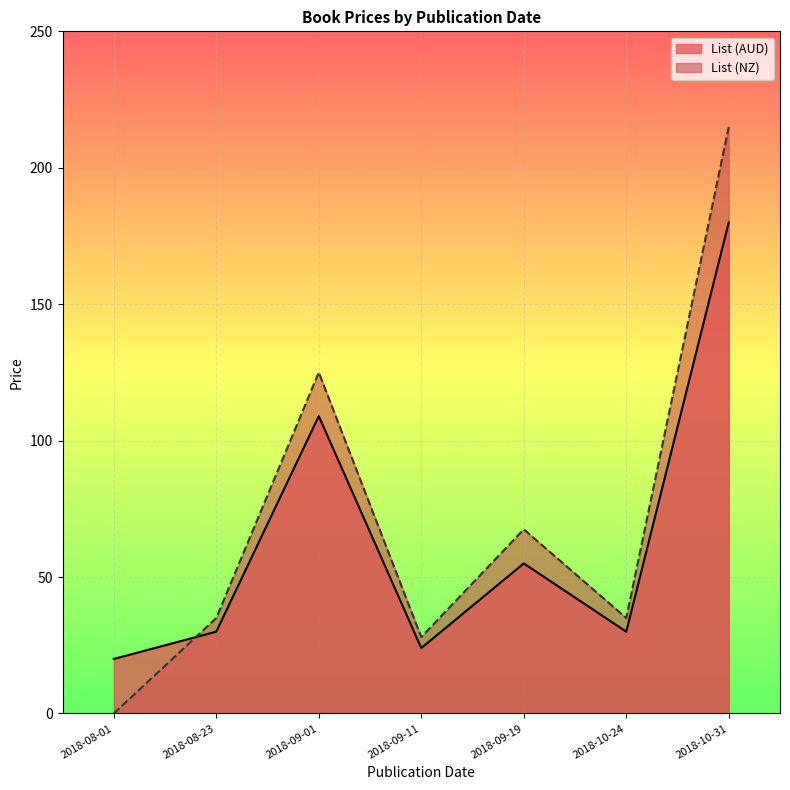

Which series has the largest range (max minus min)?

List (NZ)